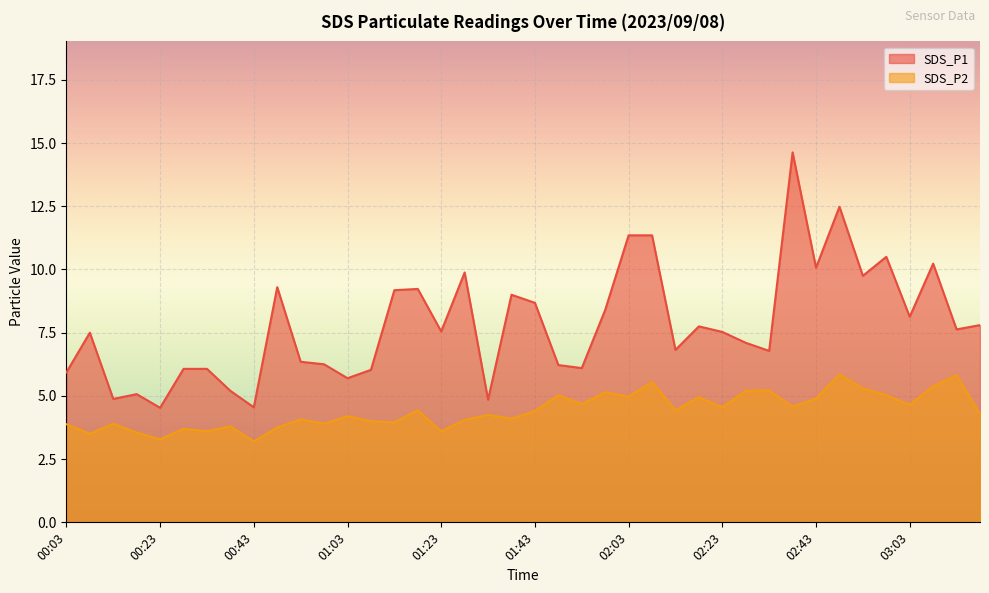

What is the difference between the SDS_P1 values at 00:38 and 01:43?

3.5